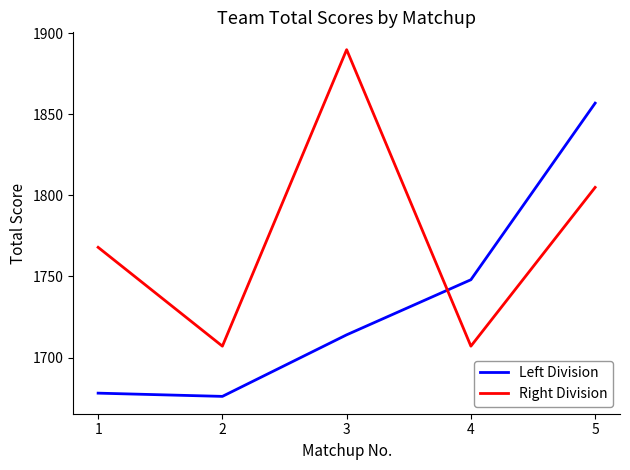

What is the sum of all Right Division values?

8877